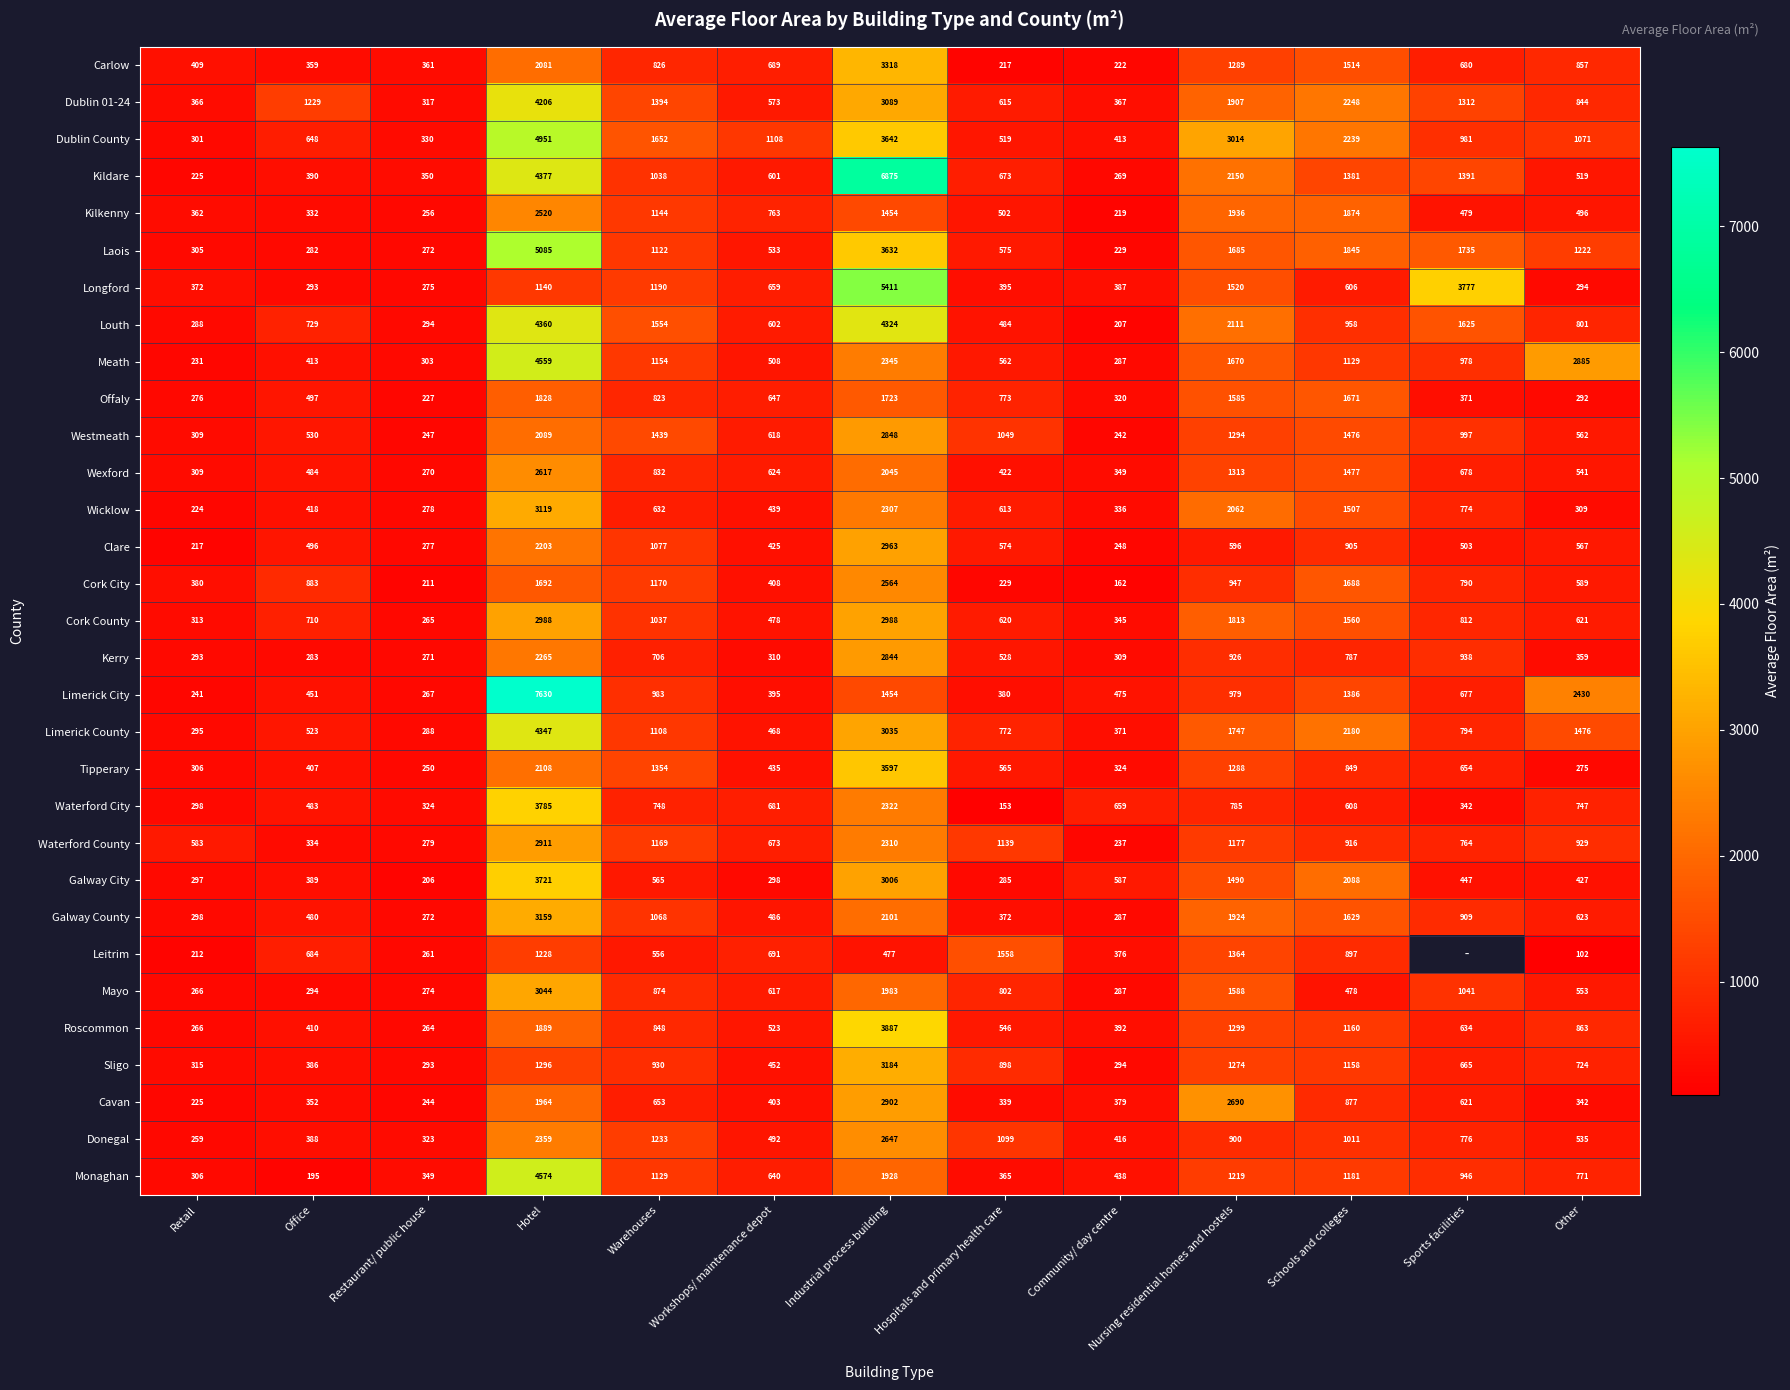

Between Industrial process building and Other, which series saw the biggest shift?

Kildare